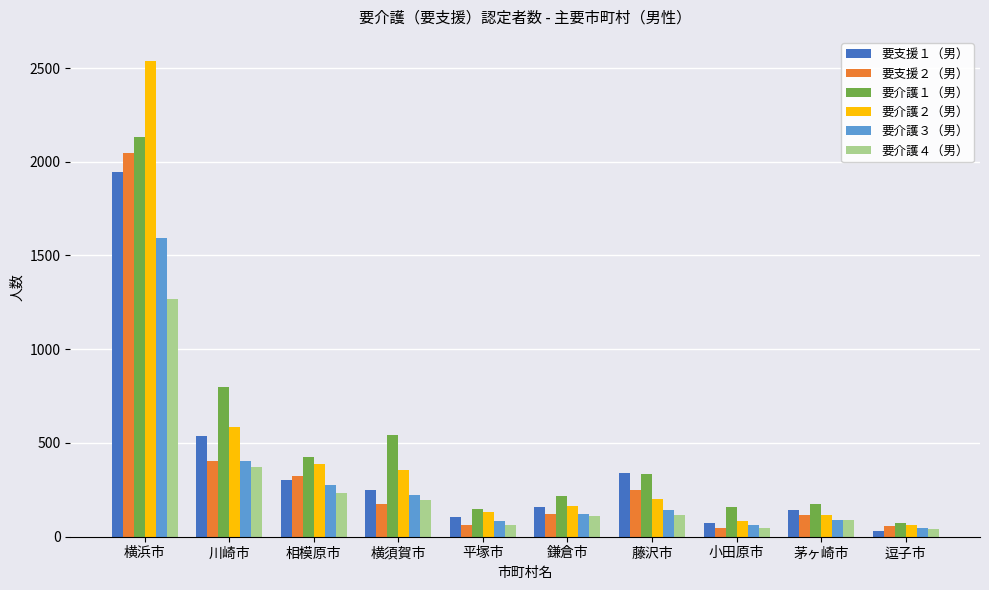

What is the total value across all series at 逗子市?

309